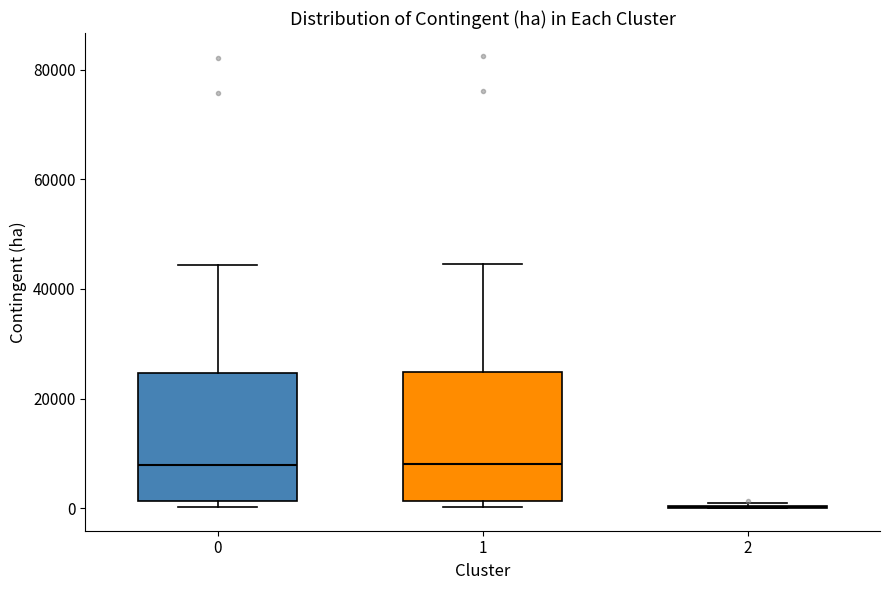

Reading left to right, read every box against the y-axis: the position of its median line, the range the box covers, and the ends of its whiskers. The values are not printed on the chart, so give them approximately, as read against the axis.

0: median 8000, box 2000 to 24000, whiskers 0 to 44000
1: median 8000, box 2000 to 24000, whiskers 0 to 44000
2: box collapsed to a line at 0, whiskers 0 to 0